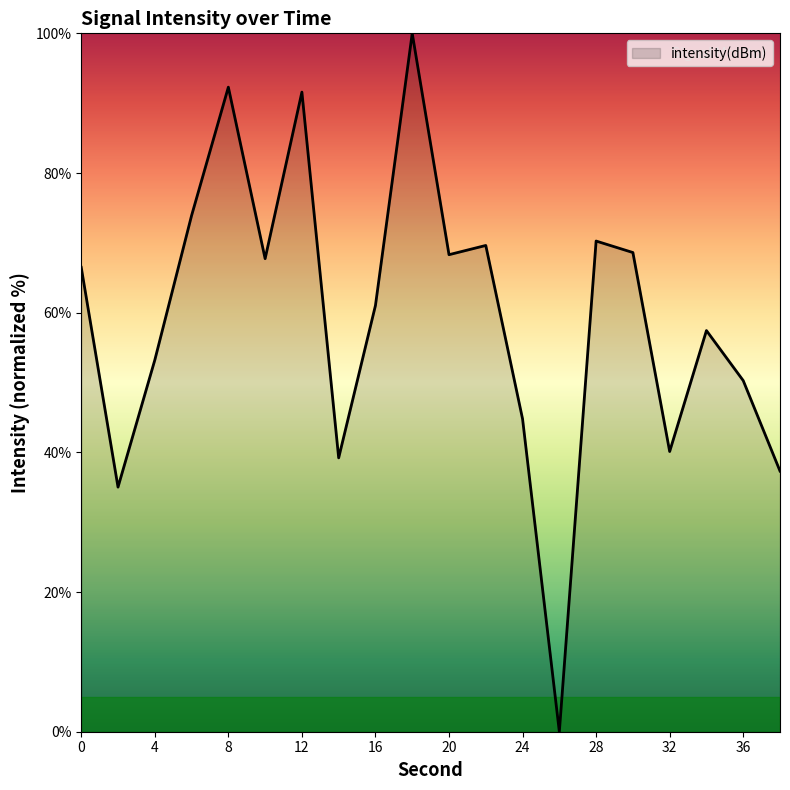

What is the difference between the maximum and minimum values?

100.0